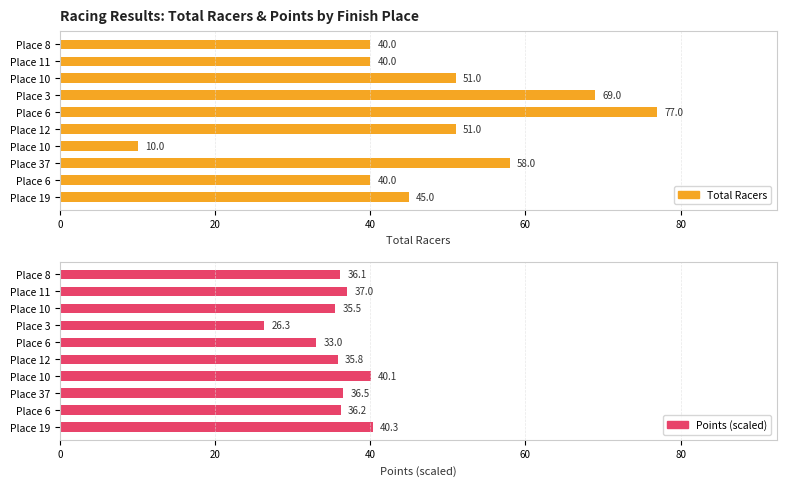

What is the sum of all Points (scaled) values?

356.8